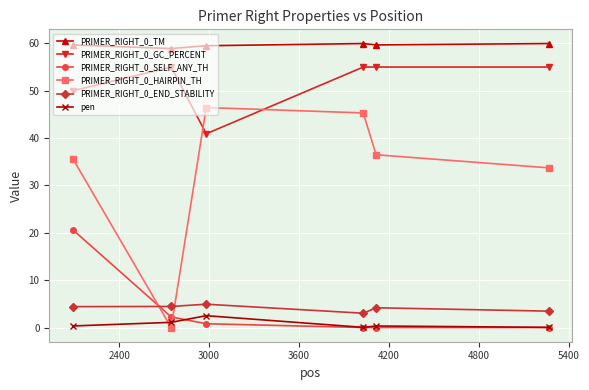

Does the chart display data point markers on the line(s)?

Yes